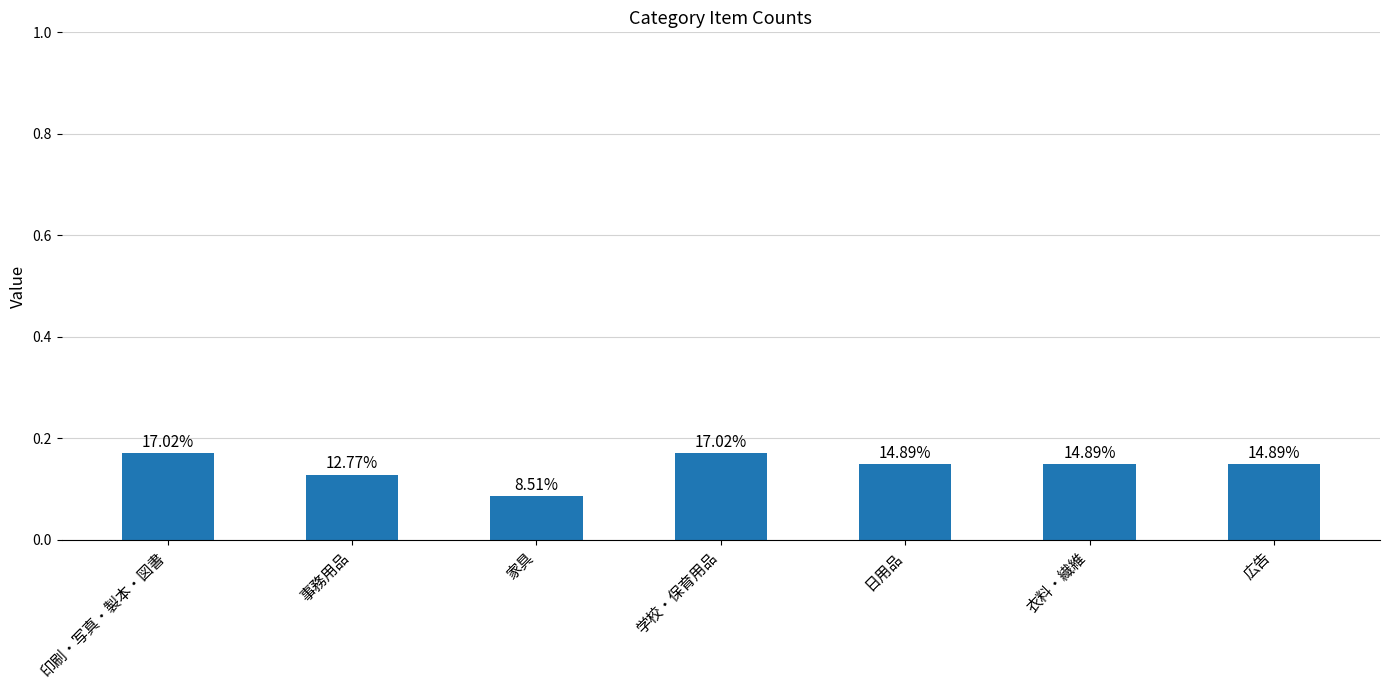

Reading left to right, transcribe all the data shown in this chart.

印刷・写真・製本・図書=0.2	事務用品=0.1	家具=0.1	学校・保育用品=0.2	日用品=0.1	衣料・繊維=0.1	広告=0.1